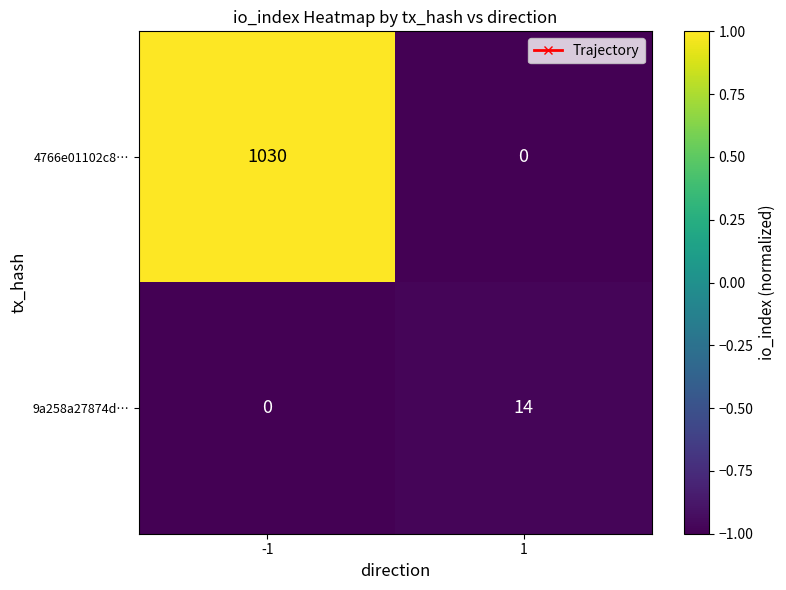

What is the difference between the 9a258a27874d… values at -1 and 1?

14